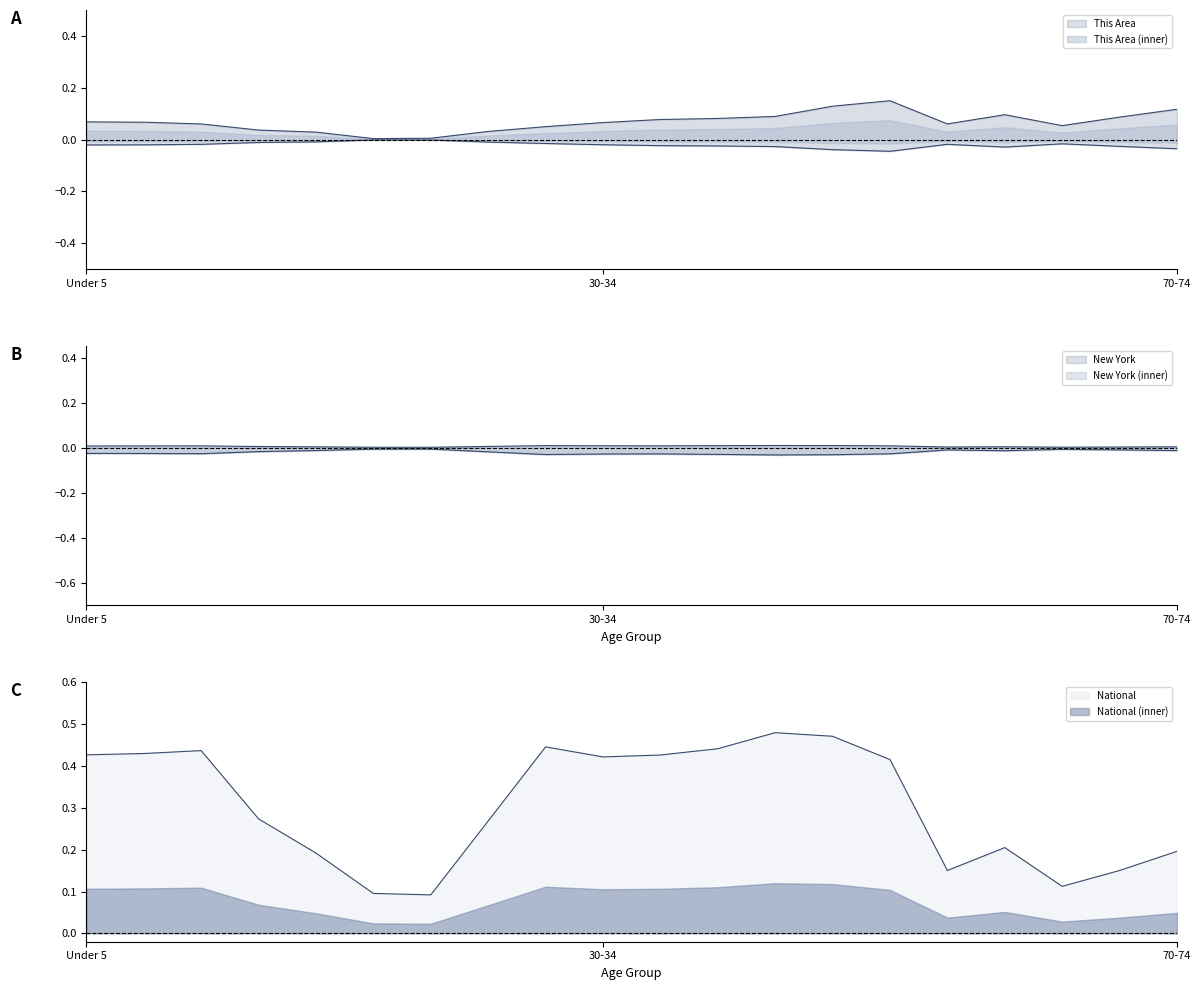

The This Area series shows 0.0 at 15 to 17. True or false?

False